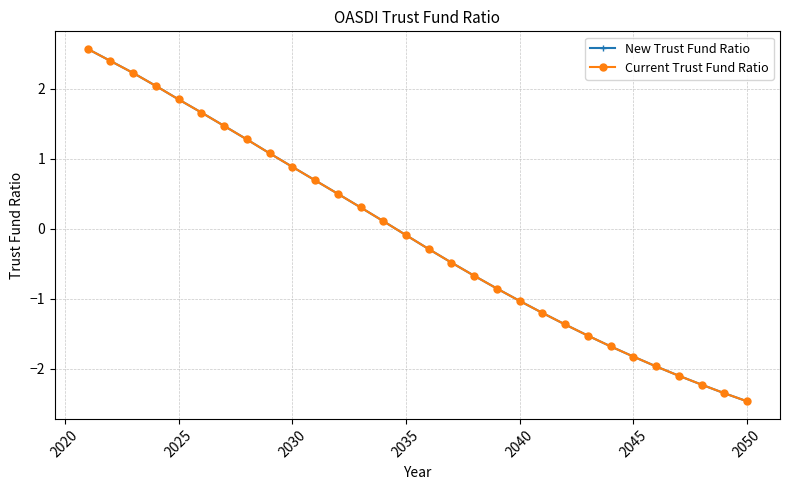

Does the chart have visible grid lines?

Yes